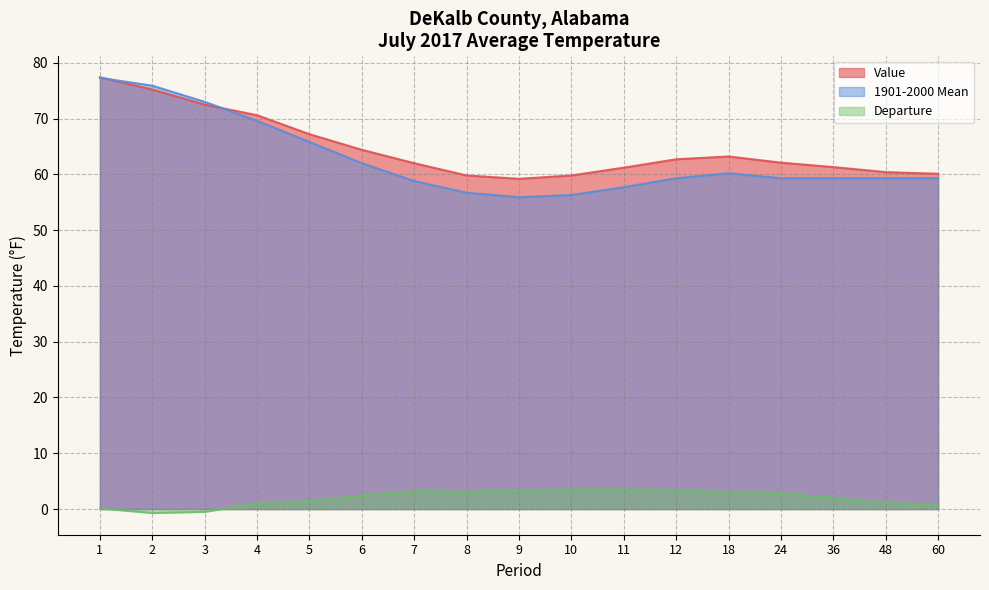

The 1901-2000 Mean series shows 59.3 at 60. True or false?

True